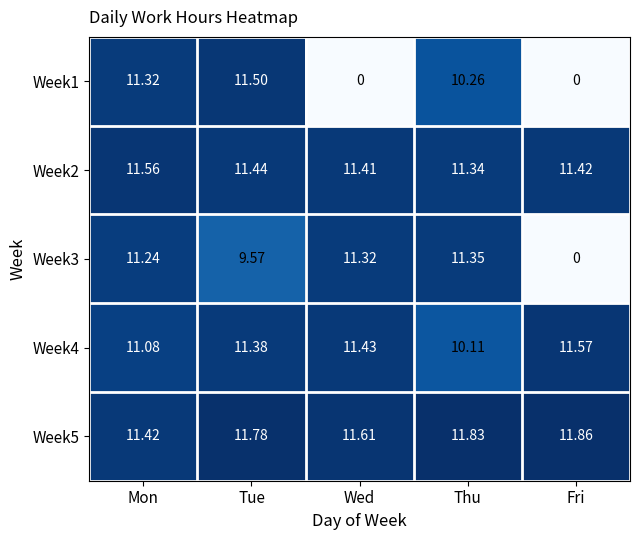

Where is Week2 nearest to the value 11?

Thu